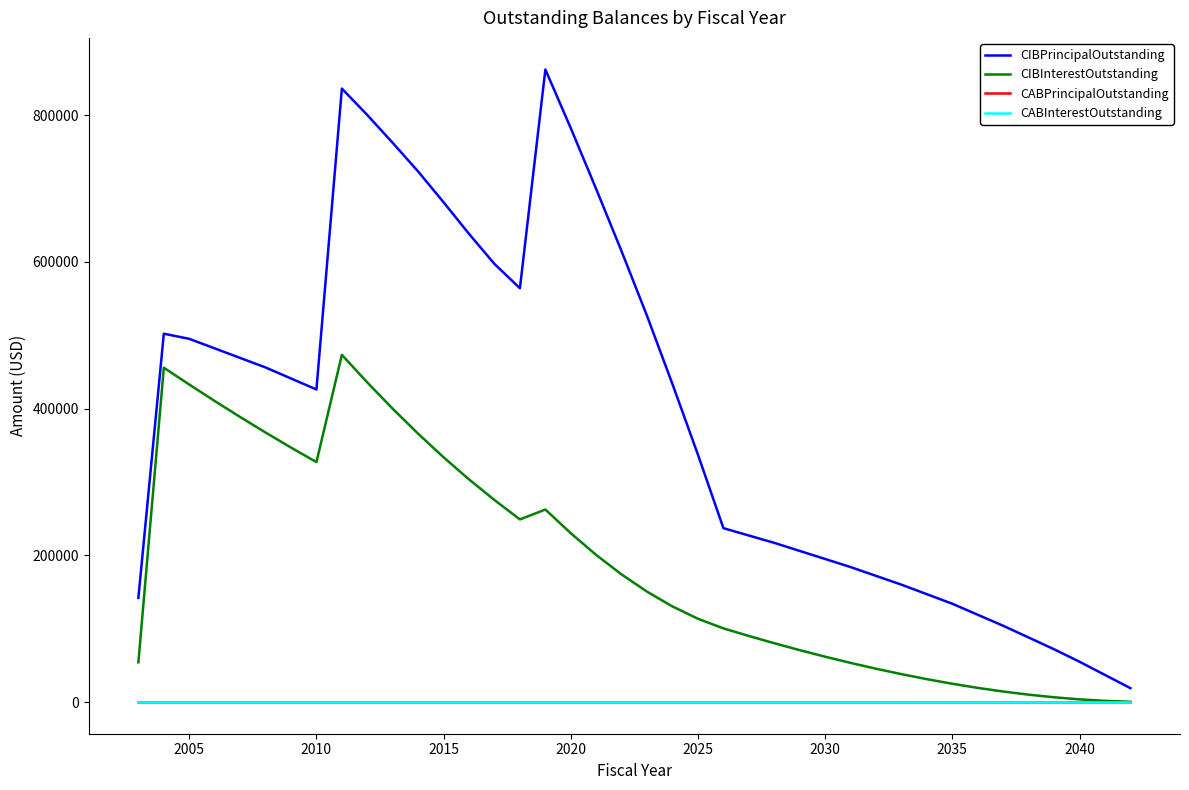

Does the chart display data point markers on the line(s)?

No